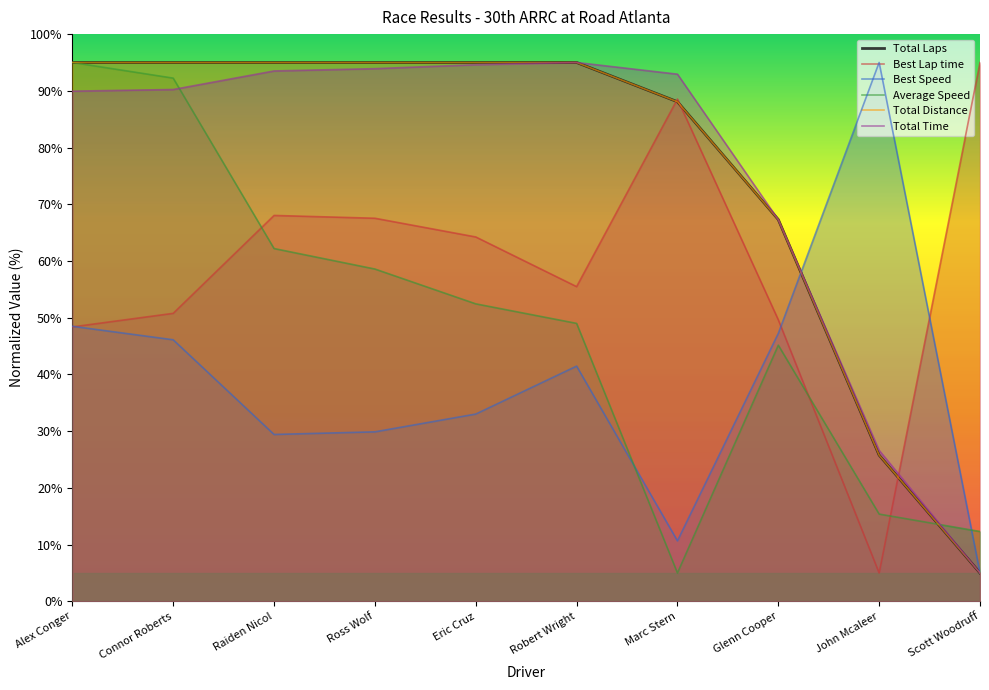

The Total Laps series shows 95.0 at Robert Wright. True or false?

True